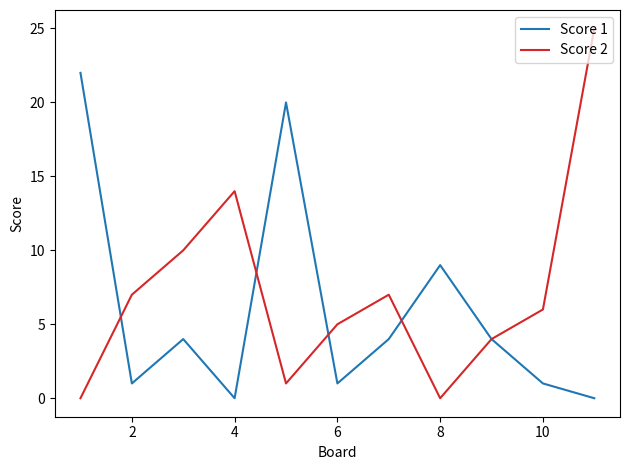

Which series has the widest spread of values?

Score 2